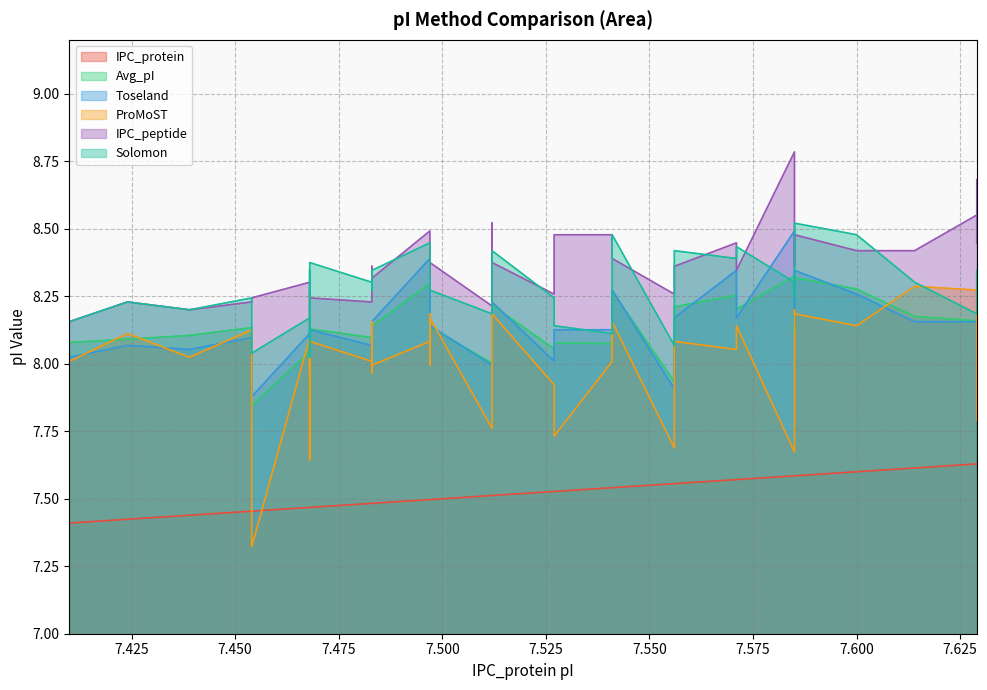

Which series has the largest total across all categories?

IPC_peptide